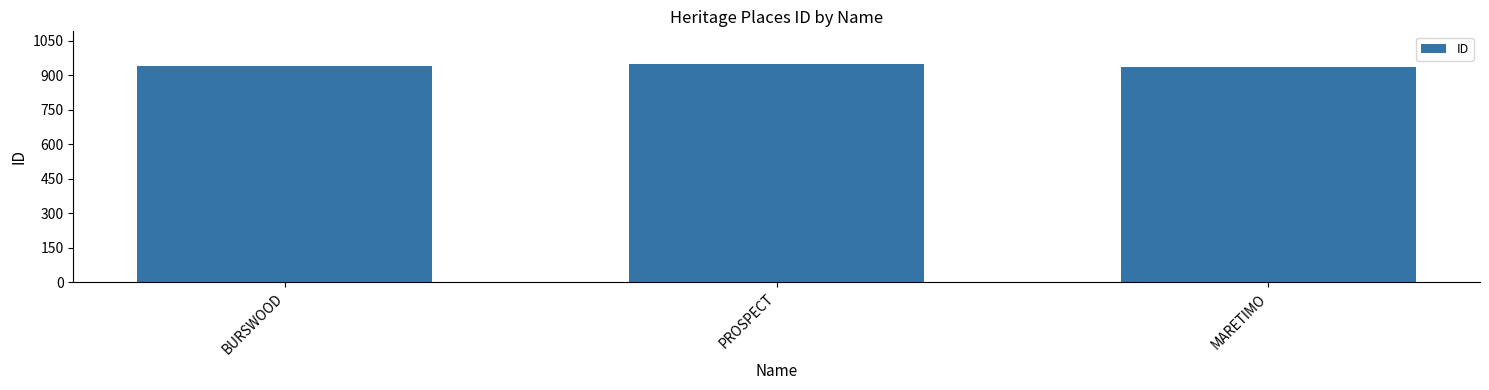

What is the difference between the values at BURSWOOD and MARETIMO?

3